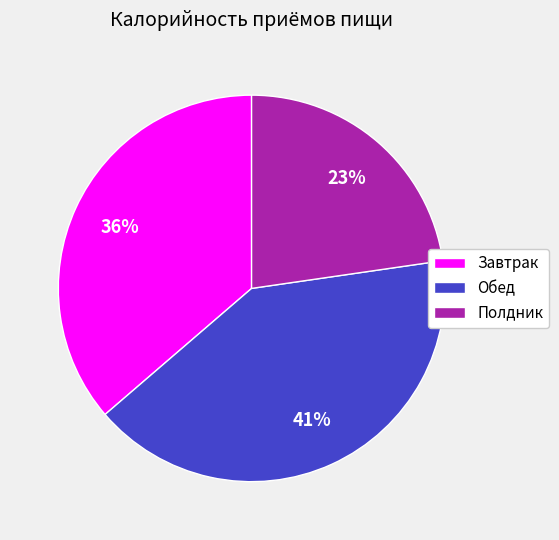

Combined, do Обед and Полдник account for over 50%?

Yes